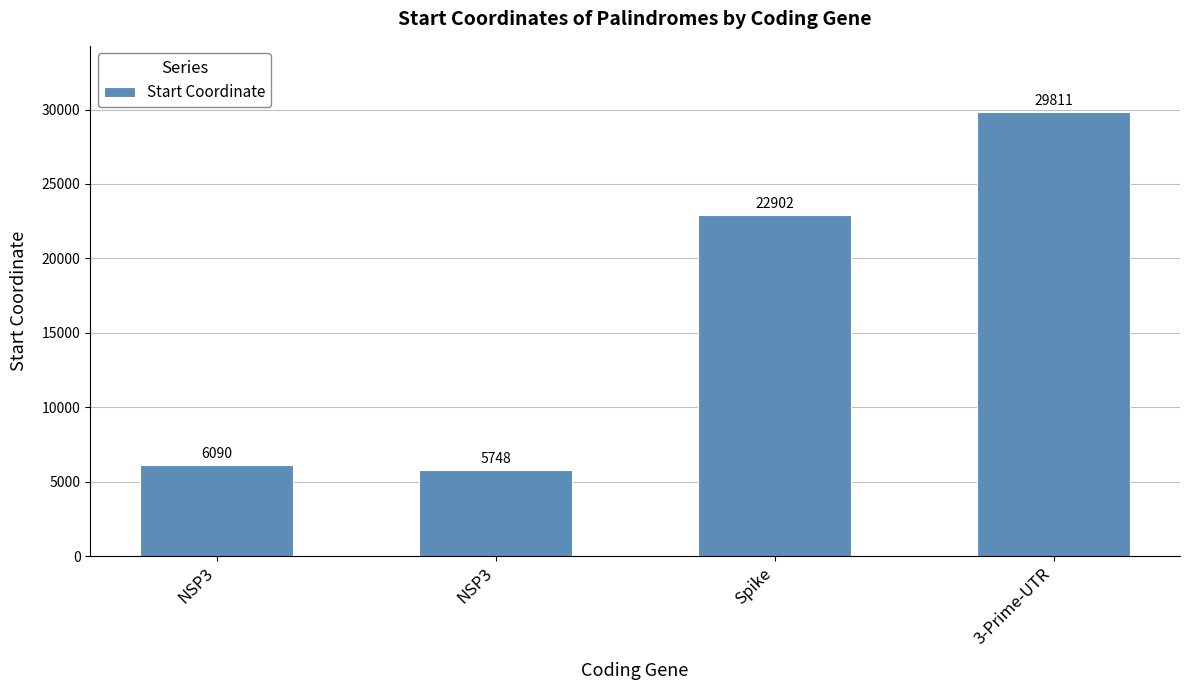

The value at Spike is 15805. True or false?

False